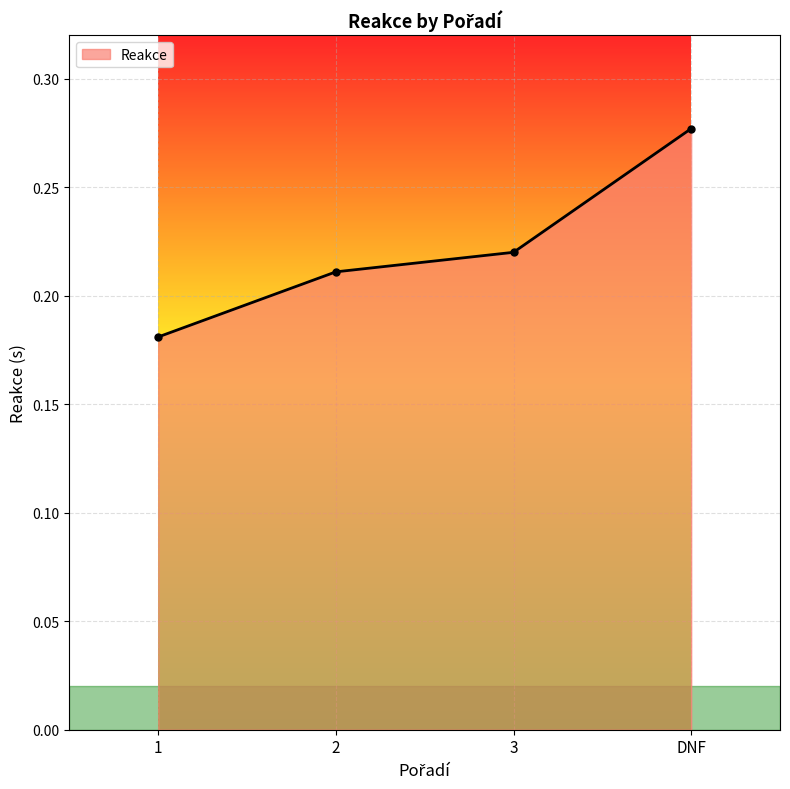

What position from the right is 3?

2